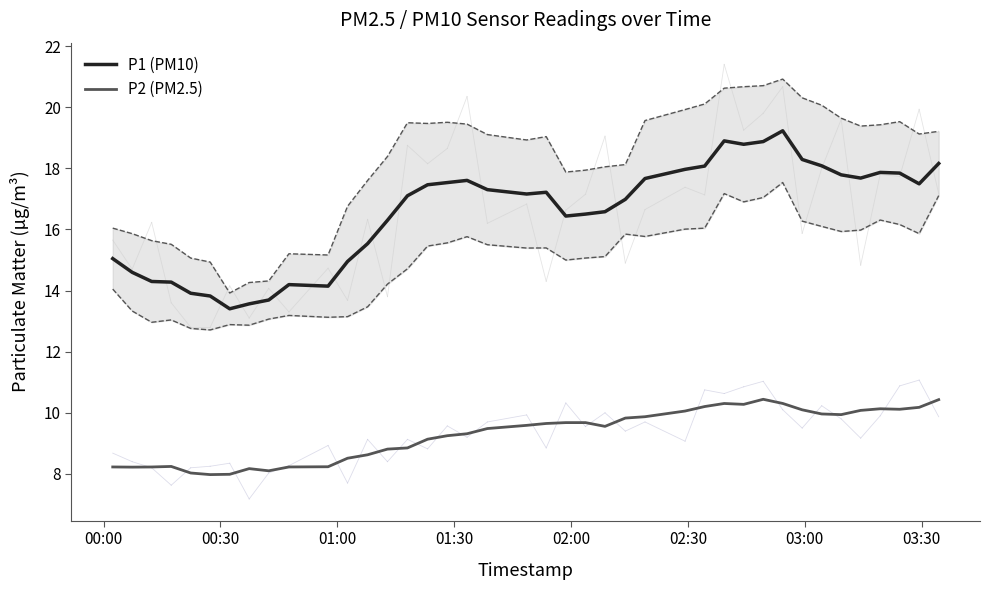

True or false: P1 (PM10) and P2 (PM2.5) intersect in this chart.

False